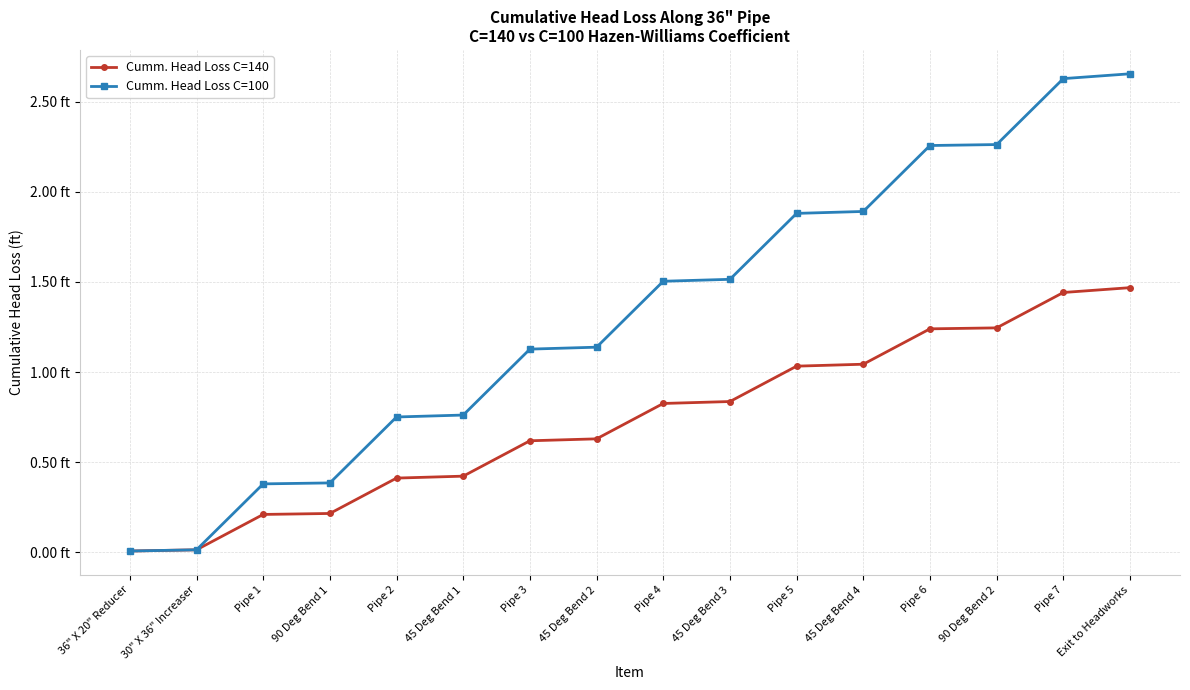

At which category is the sum across all series the highest?

Exit to Headworks